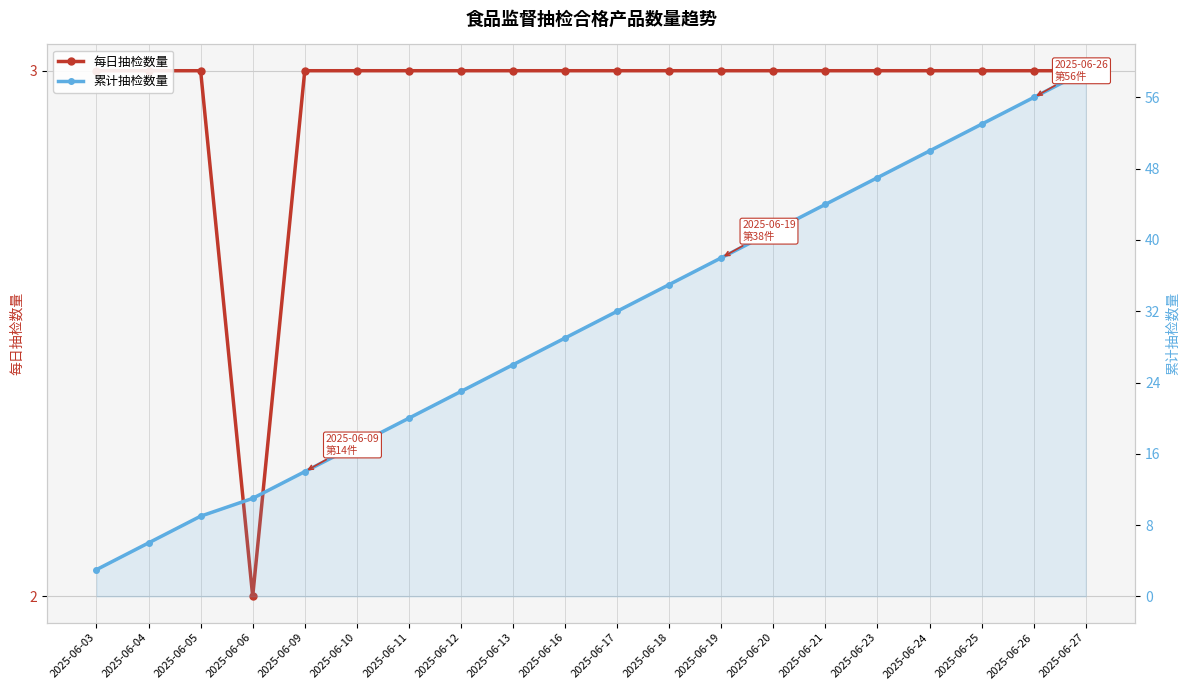

Reading left to right, extract all data points from this chart.

每日抽检数量: 3	3	3	2	3	3	3	3	3	3	3	3	3	3	3	3	3	3	3	3
累计抽检数量: 3	6	9	11	14	17	20	23	26	29	32	35	38	41	44	47	50	53	56	59